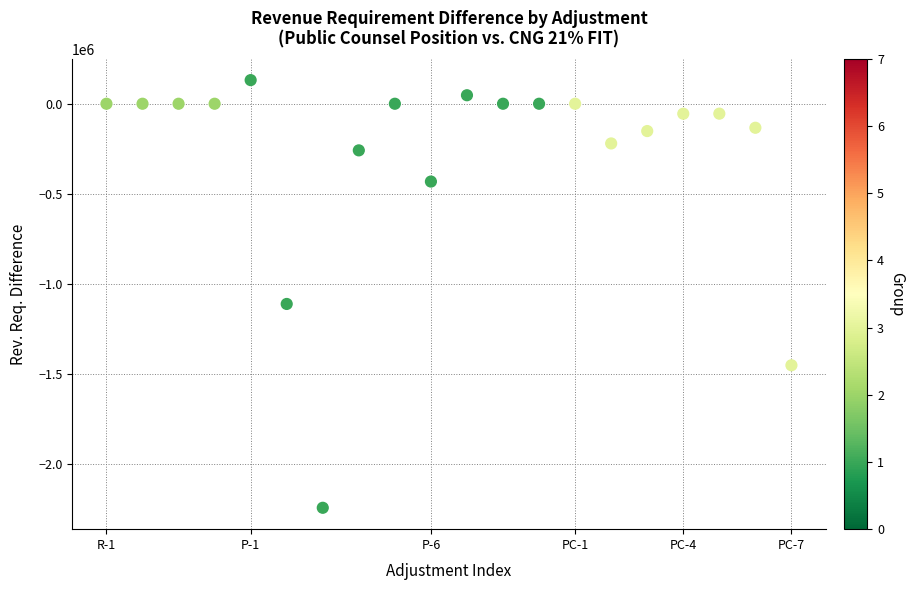

What Y value in the scatter plot is closest to -1056487?

-1112052.8